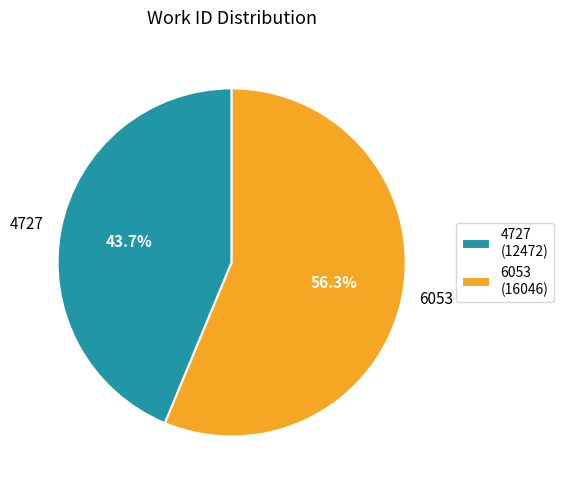

What is the total percentage of 6053 and 4727?

100.0%